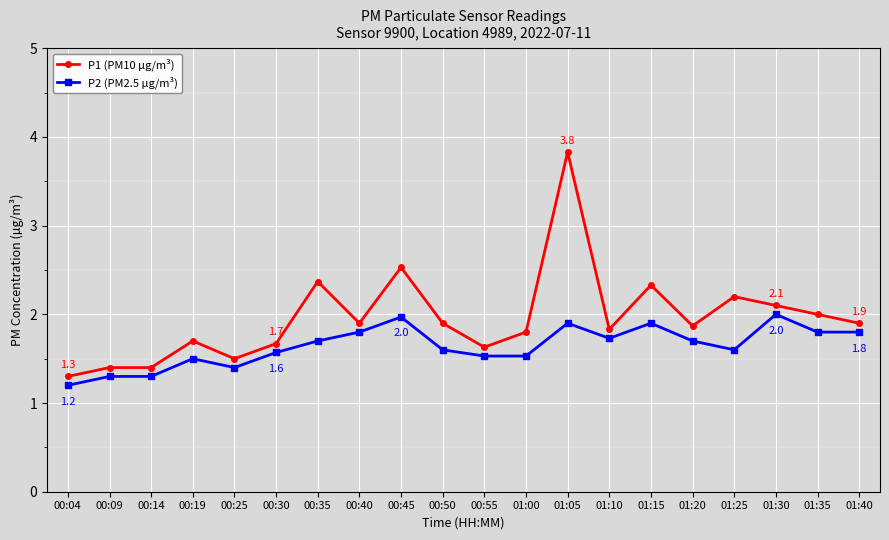

What is the label of the 11th point from the left?

00:55